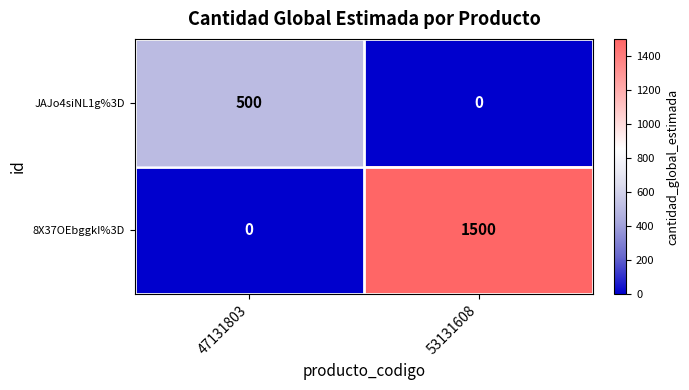

What is the average value of the JAJo4siNL1g%3D series?

250